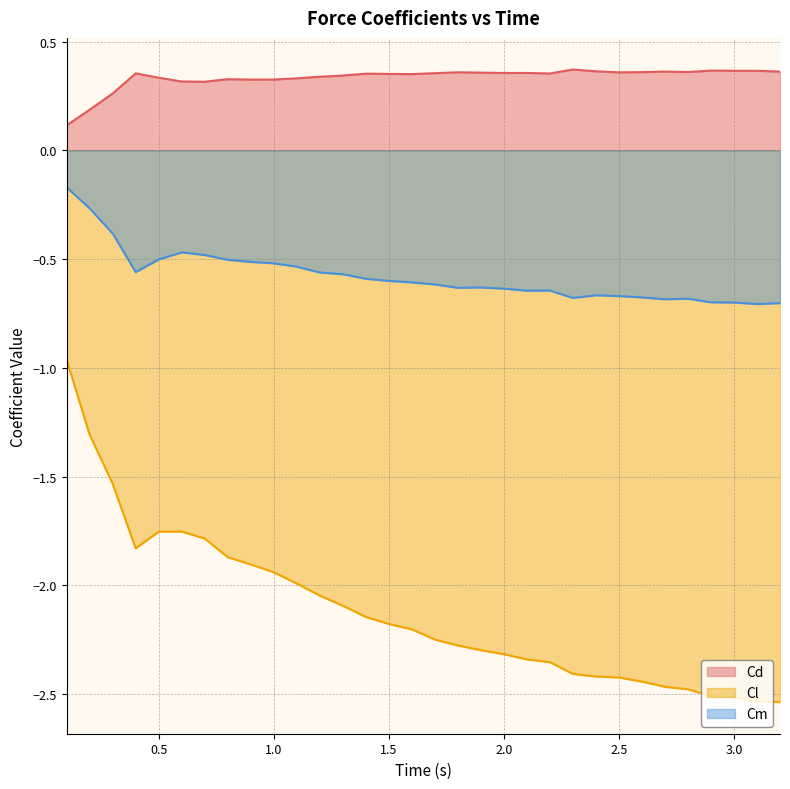

What is the sum of all Cd values?

10.7